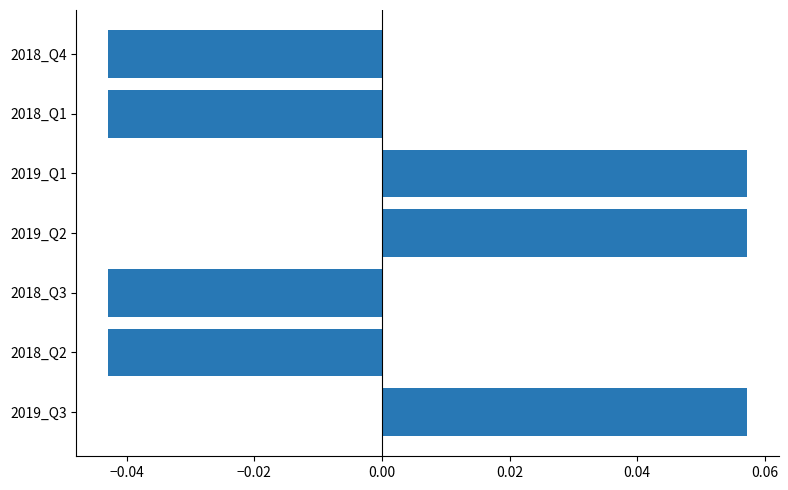

How many bars are there in total?

7